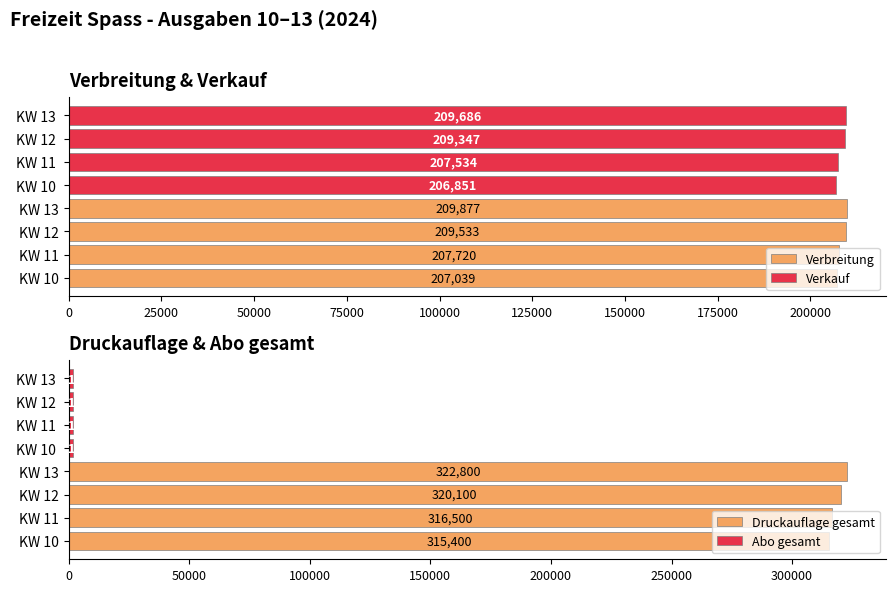

What is the value of the Verkauf bar at the 2nd from the left?

207534